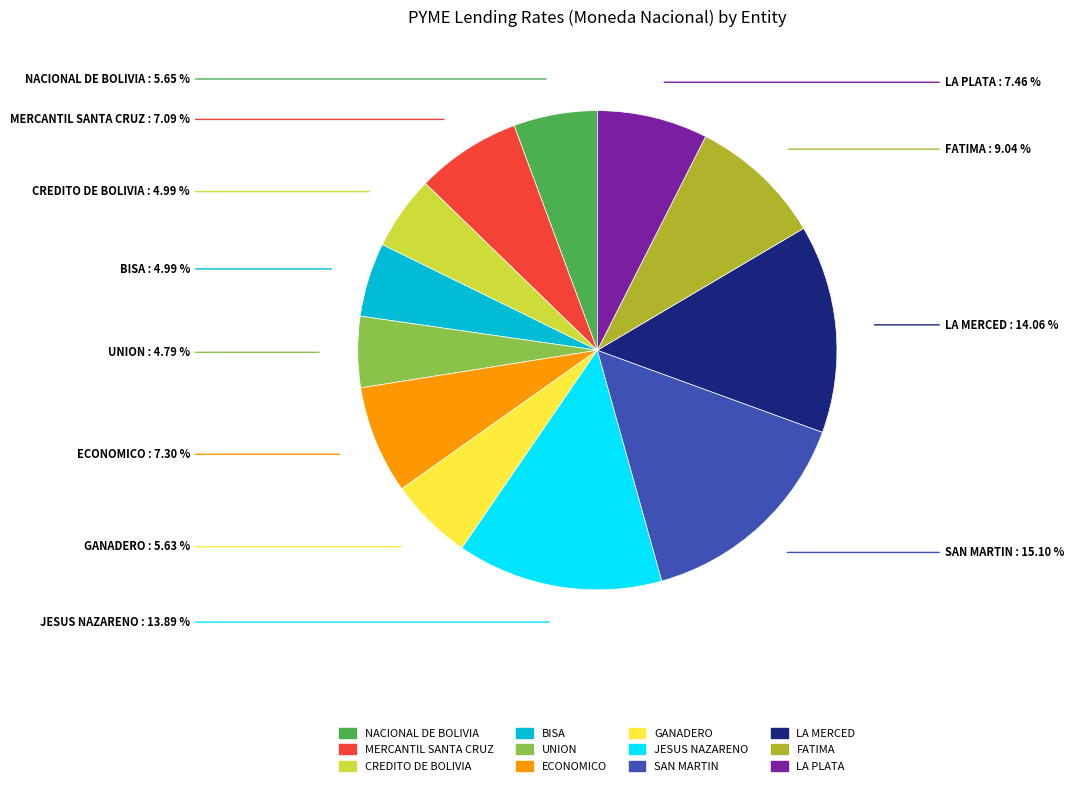

What is the total percentage of LA PLATA and FATIMA?

16.5%